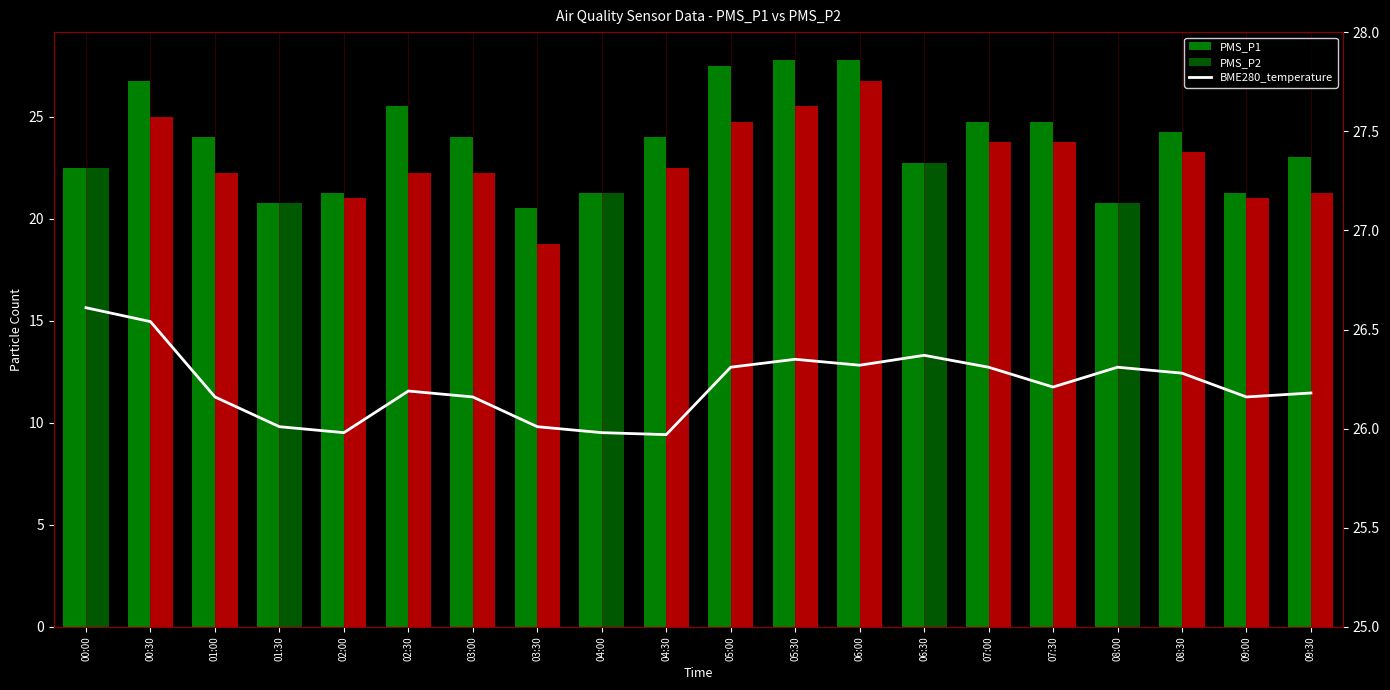

Reading left to right, transcribe all the data shown in this chart.

PMS_P1: 00:00=22.5	00:30=26.8	01:00=24.0	01:30=20.8	02:00=21.2	02:30=25.5	03:00=24.0	03:30=20.5	04:00=21.2	04:30=24.0	05:00=27.5	05:30=27.8	06:00=27.8	06:30=22.8	07:00=24.8	07:30=24.8	08:00=20.8	08:30=24.2	09:00=21.2	09:30=23.0
PMS_P2: 00:00=22.5	00:30=25.0	01:00=22.2	01:30=20.8	02:00=21.0	02:30=22.2	03:00=22.2	03:30=18.8	04:00=21.2	04:30=22.5	05:00=24.8	05:30=25.5	06:00=26.8	06:30=22.8	07:00=23.8	07:30=23.8	08:00=20.8	08:30=23.2	09:00=21.0	09:30=21.2
BME280_temperature: 00:00=26.6	00:30=26.5	01:00=26.2	01:30=26.0	02:00=26.0	02:30=26.2	03:00=26.2	03:30=26.0	04:00=26.0	04:30=26.0	05:00=26.3	05:30=26.4	06:00=26.3	06:30=26.4	07:00=26.3	07:30=26.2	08:00=26.3	08:30=26.3	09:00=26.2	09:30=26.2